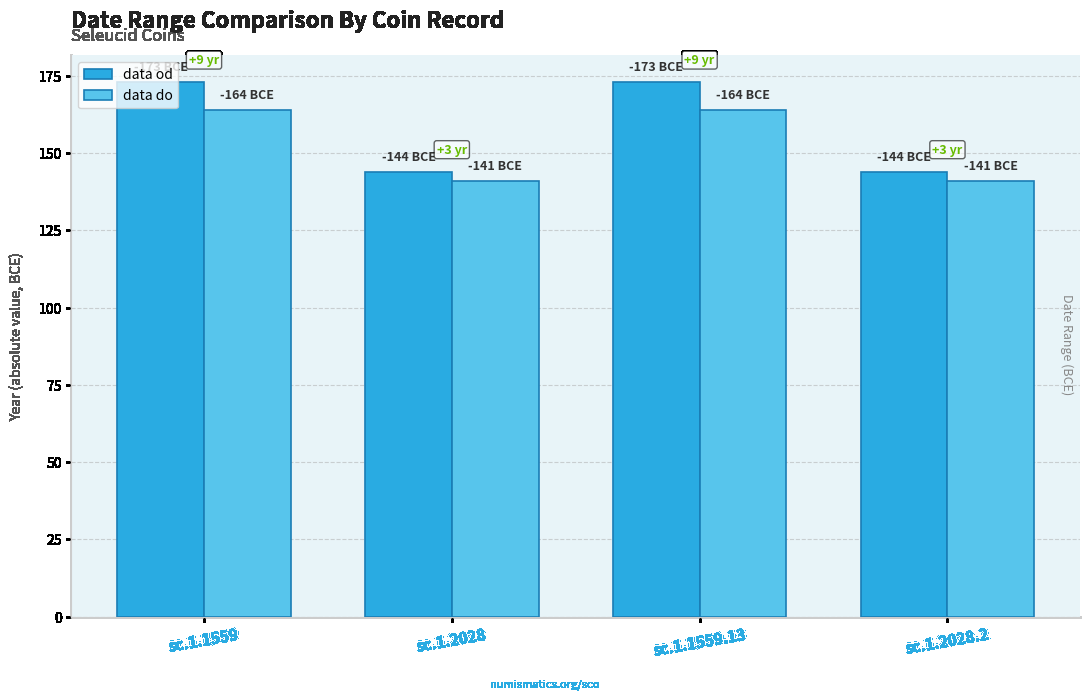

What is the difference between the second highest and minimum values in the data od series?

29